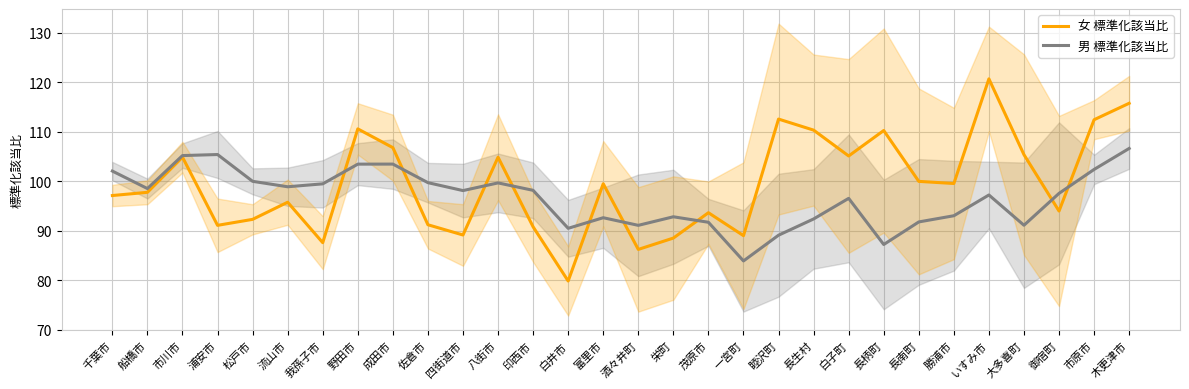

Where is 女 標準化該当比 nearest to the value 100?

長南町